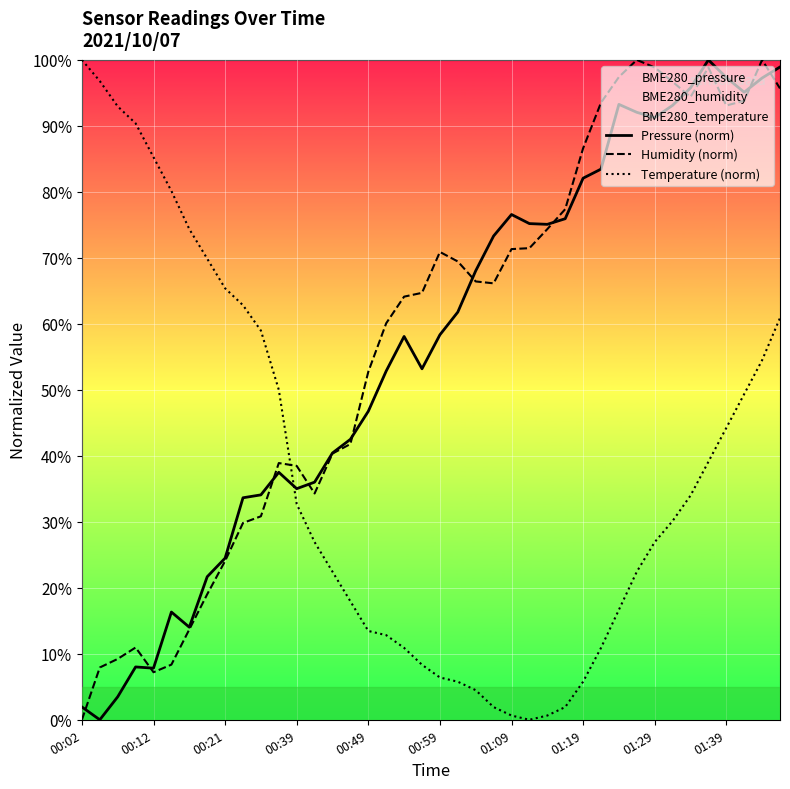

What is the label of the 40th point from the right?

00:02